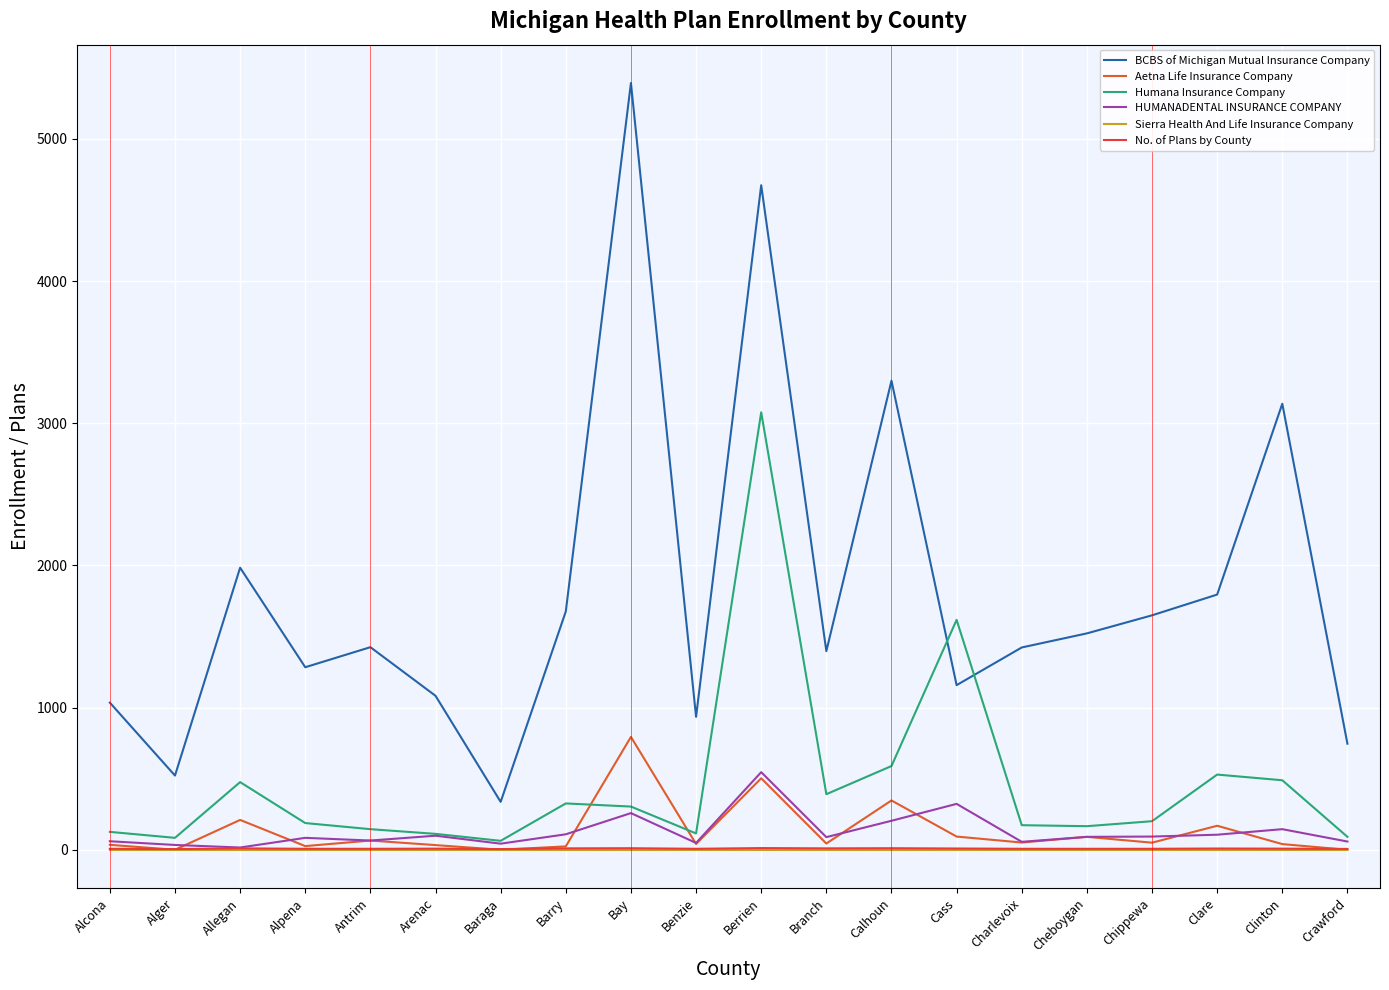

How many lines are shown in the chart?

6